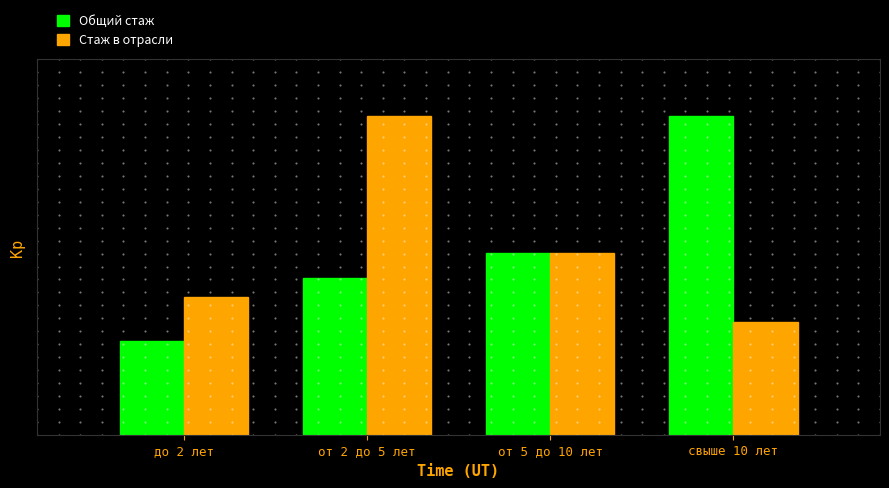

Reading left to right, extract all data points from this chart.

Общий стаж: 15	25	29	51
Стаж в отрасли: 22	51	29	18